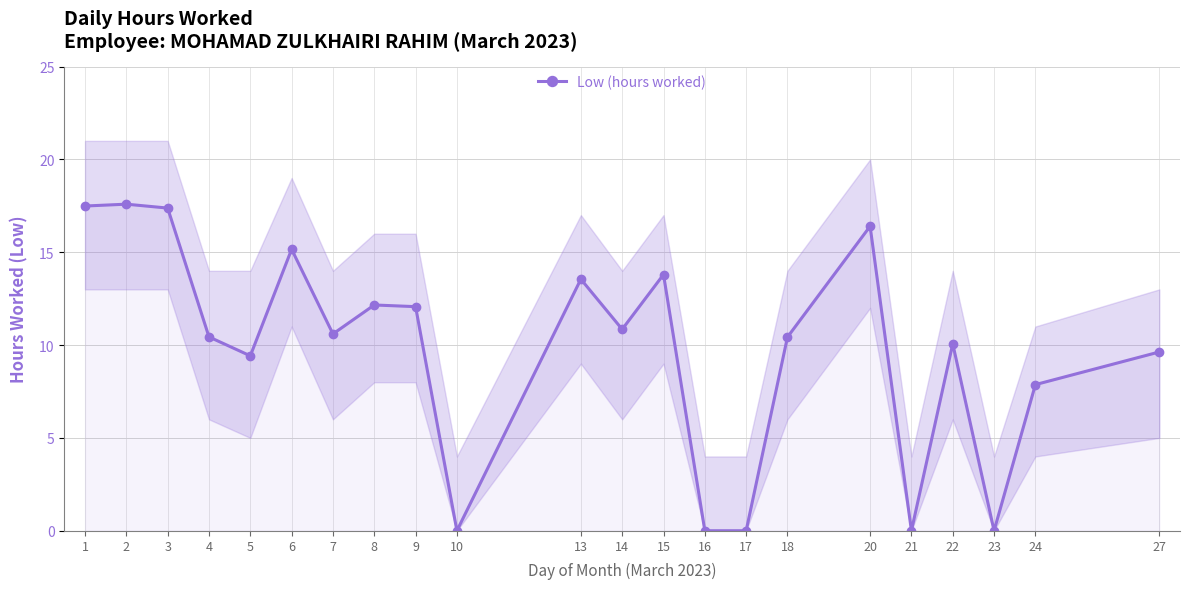

Count the number of values greater than 10.

14